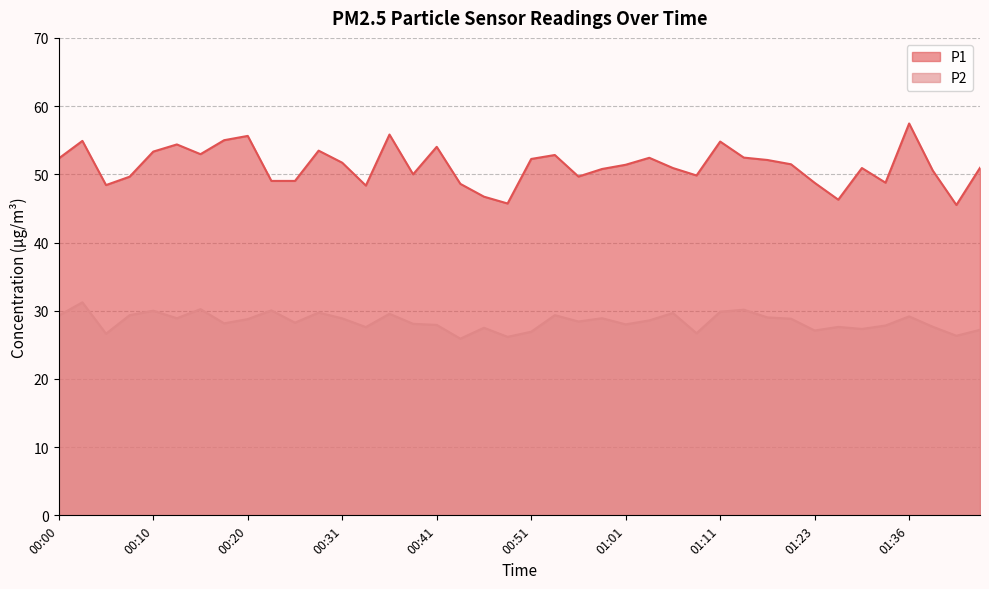

What is the value of the P2 point at the 35th from the left?

27.3